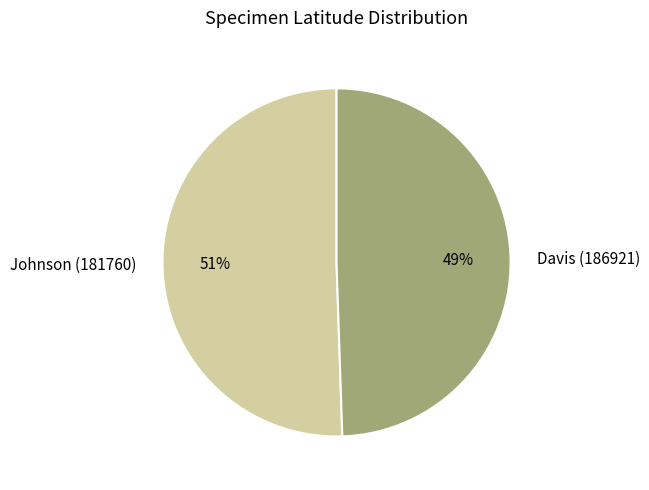

What percentage is the Davis (186921) slice, to the nearest percent?

49%